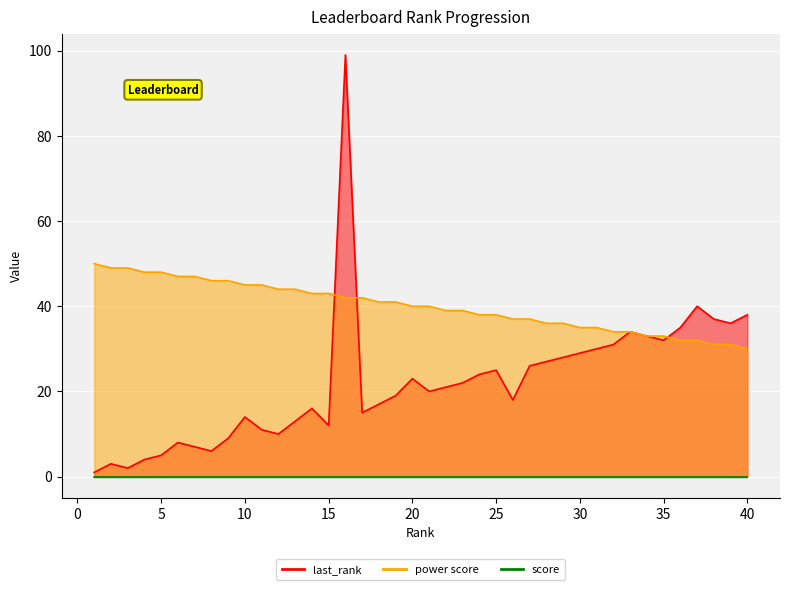

True or false: last_rank and power score intersect in this chart.

True